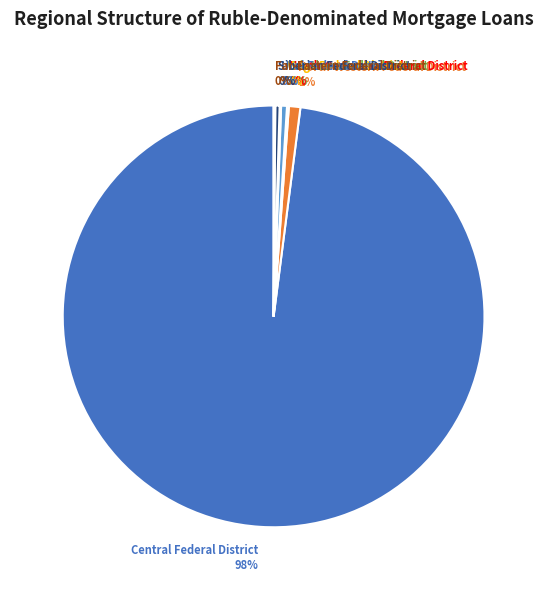

Is there a majority slice in this chart?

Yes